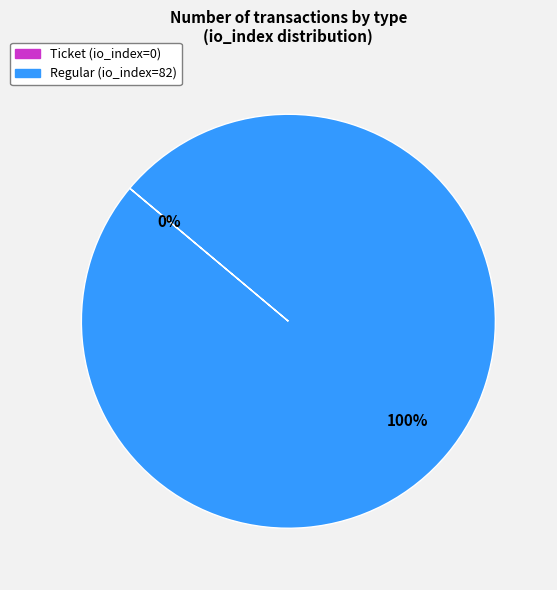

To the nearest percent, what is the average slice percentage?

50%